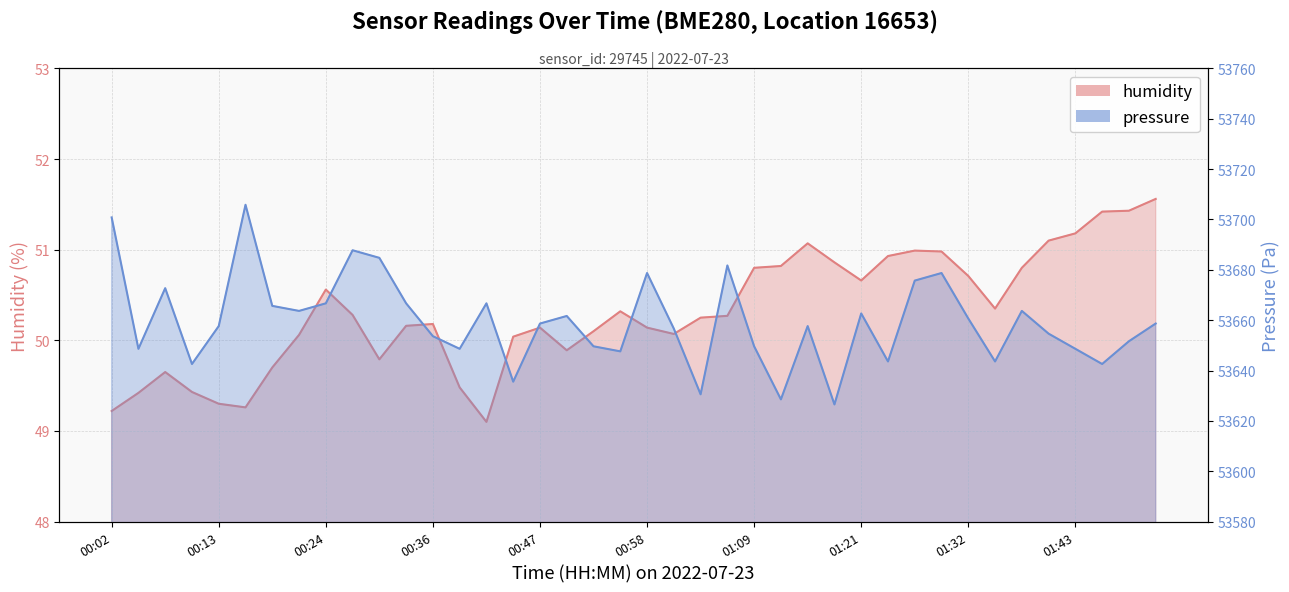

How many lines are shown in the chart?

2